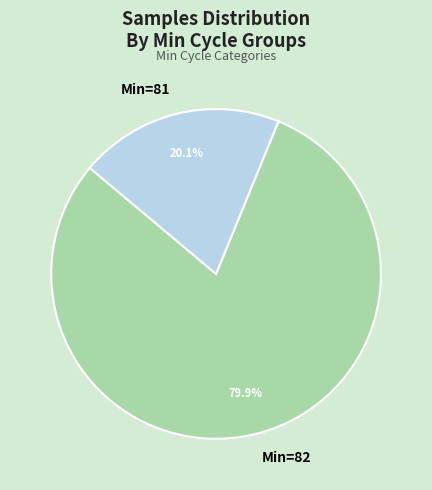

How much of the chart is everything except Min=82?

20.1%